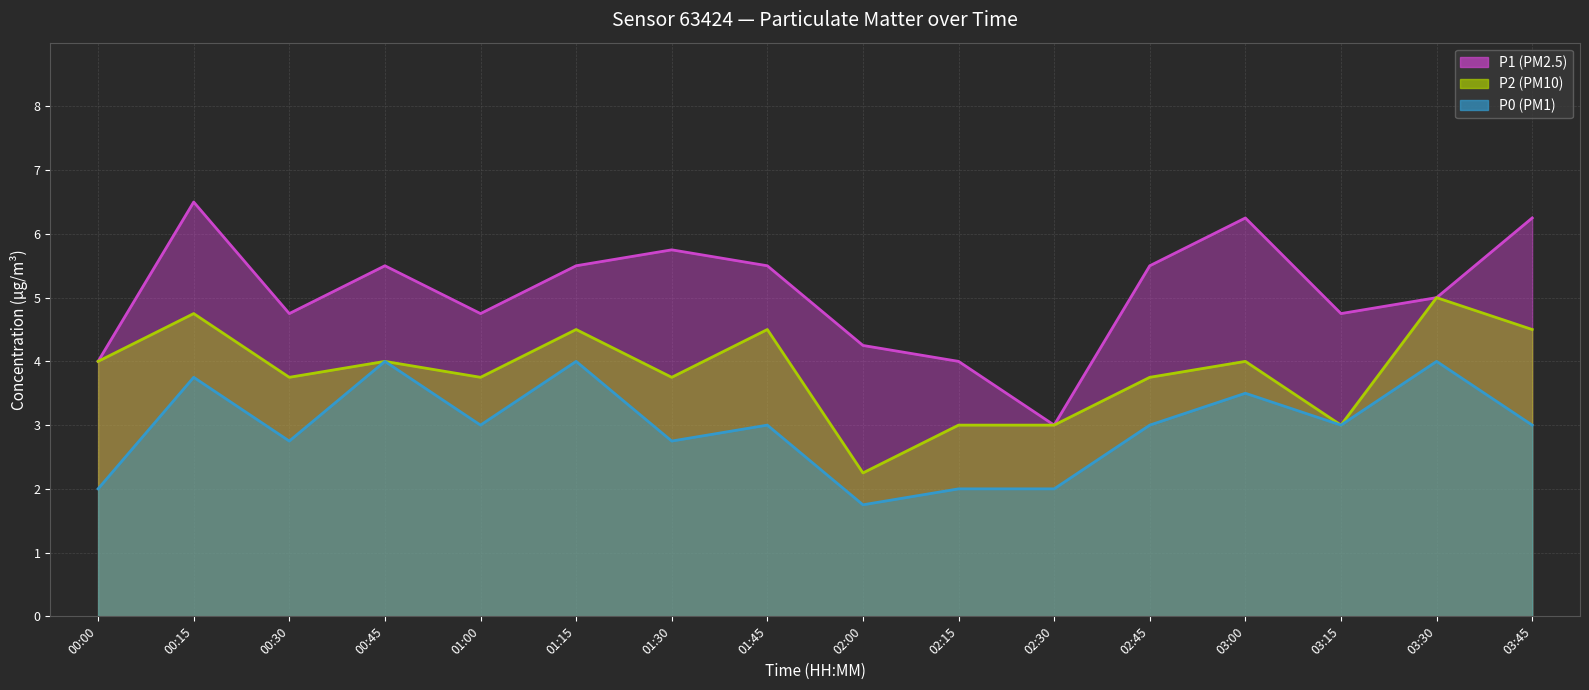

The P0 series shows 4.0 at 01:15. True or false?

True